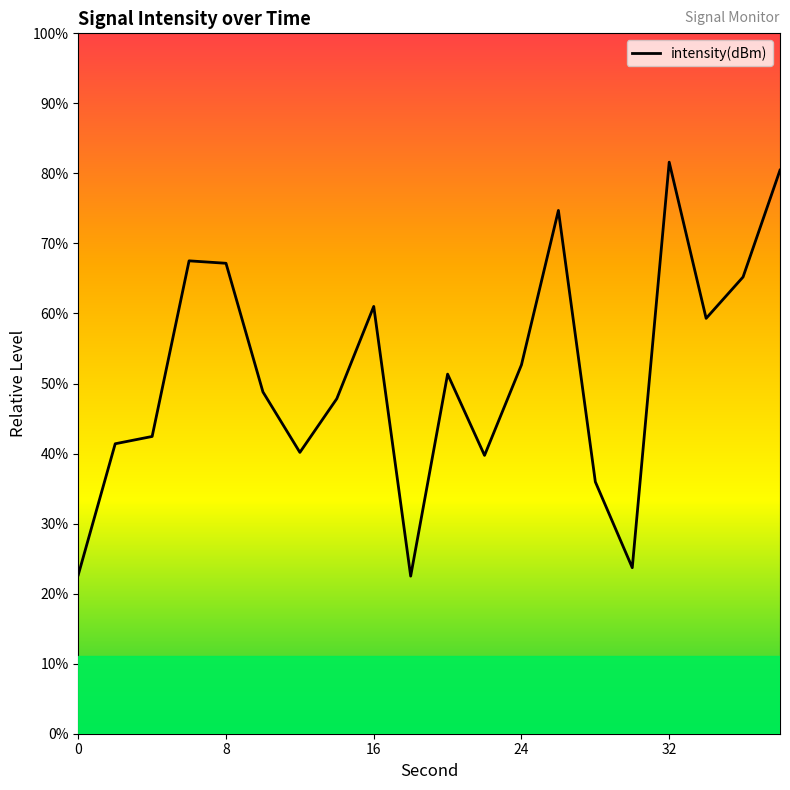

Reading left to right, extract all data points from this chart.

-138.9	-133.8	-133.5	-126.8	-126.9	-131.8	-134.2	-132.1	-128.5	-138.9	-131.1	-134.3	-130.8	-124.8	-135.3	-138.6	-123.0	-129.0	-127.4	-123.3